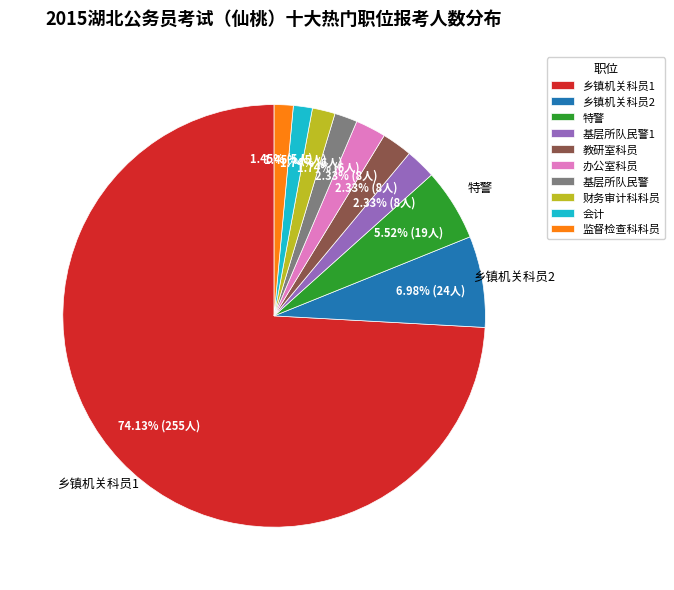

What is the largest slice in the pie chart?

乡镇机关科员1